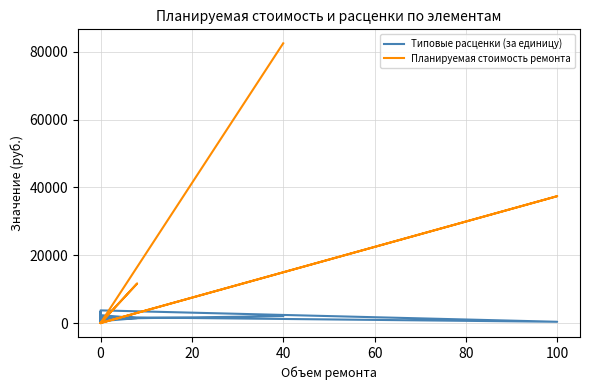

Is this an area chart (filled region under the line)?

No